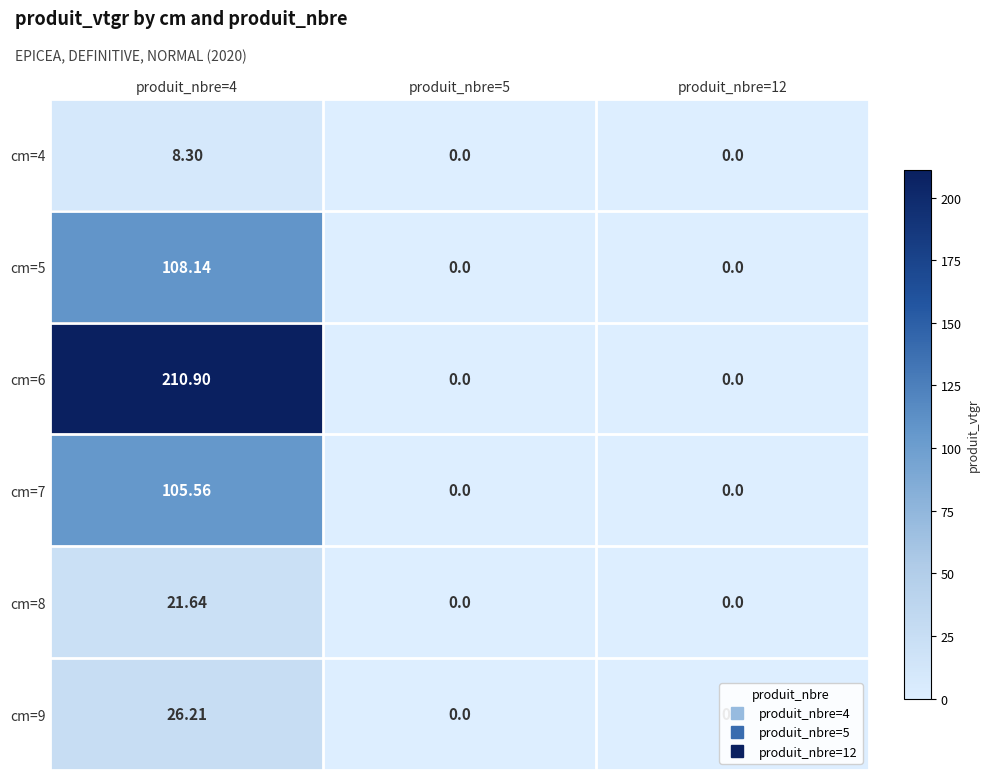

Count the number of data series in this chart.

6